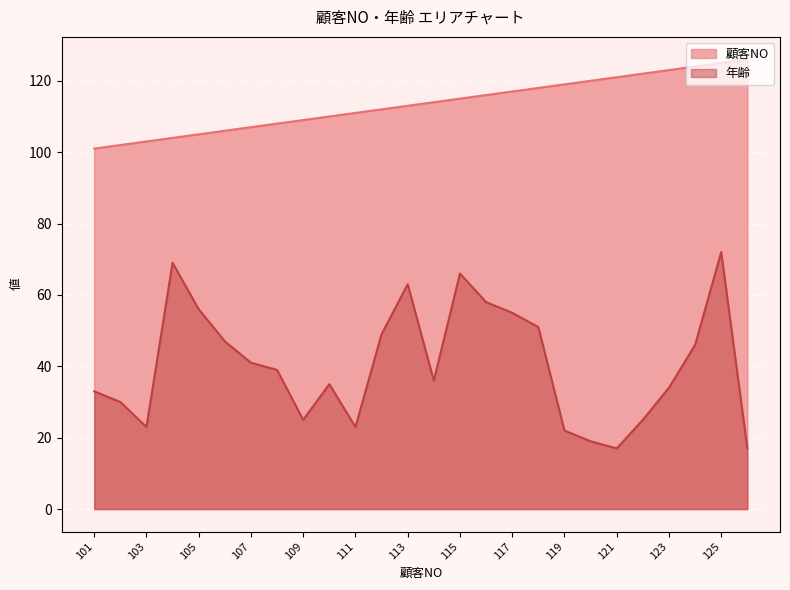

How many lines are shown in the chart?

2